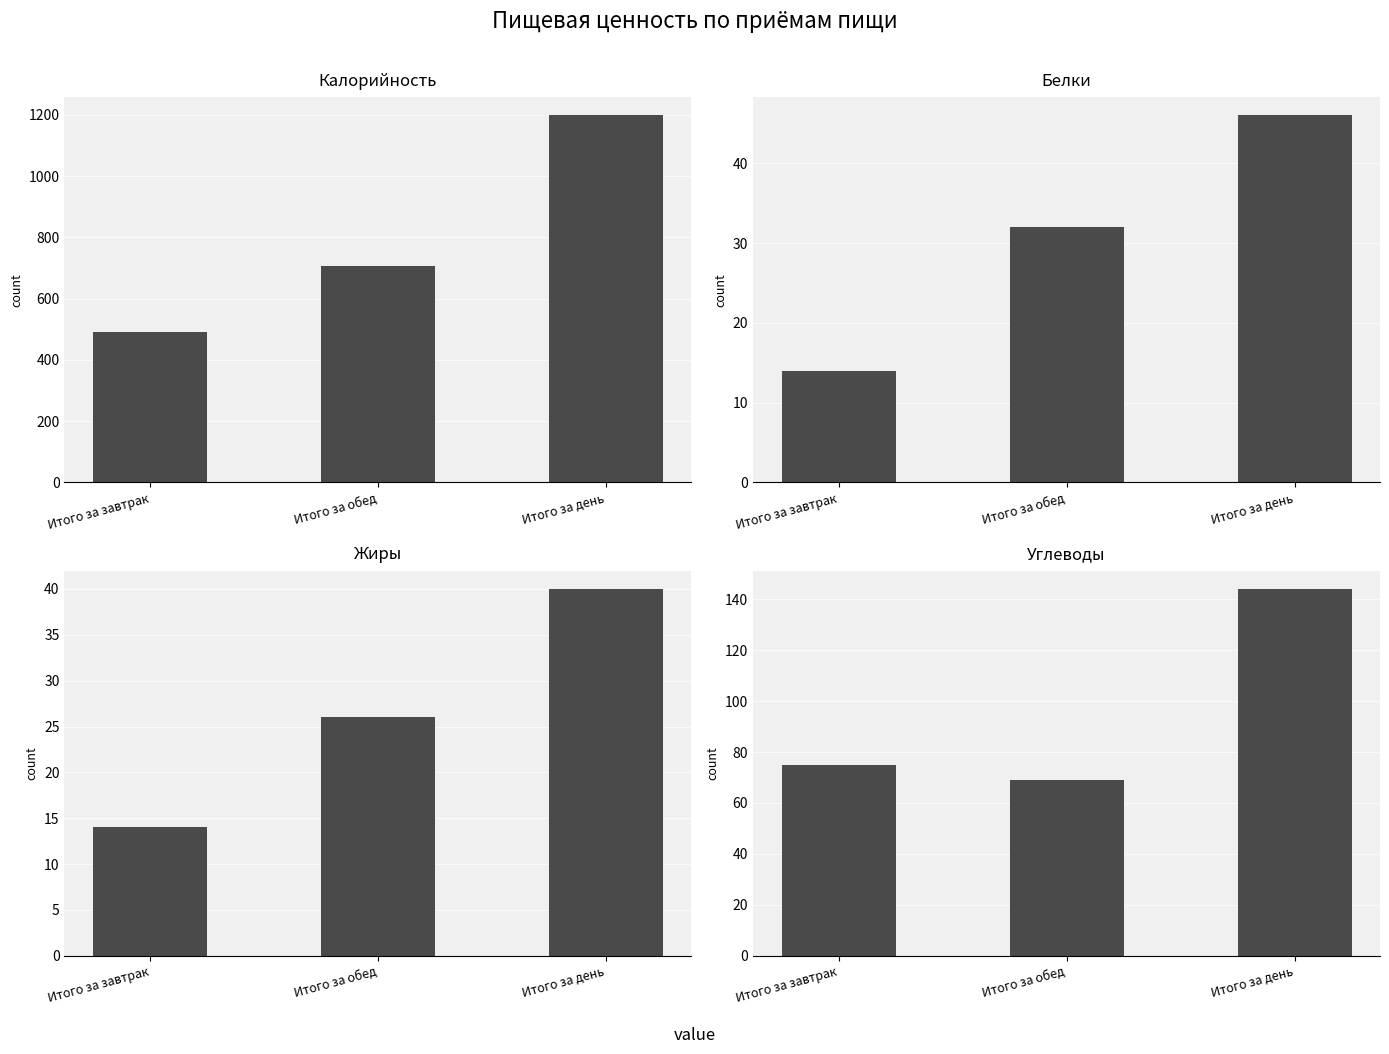

Reading left to right, list all the values displayed in this chart.

Калорийность: 490	708	1198
Белки: 14	32	46
Жиры: 14	26	40
Углеводы: 75	69	144